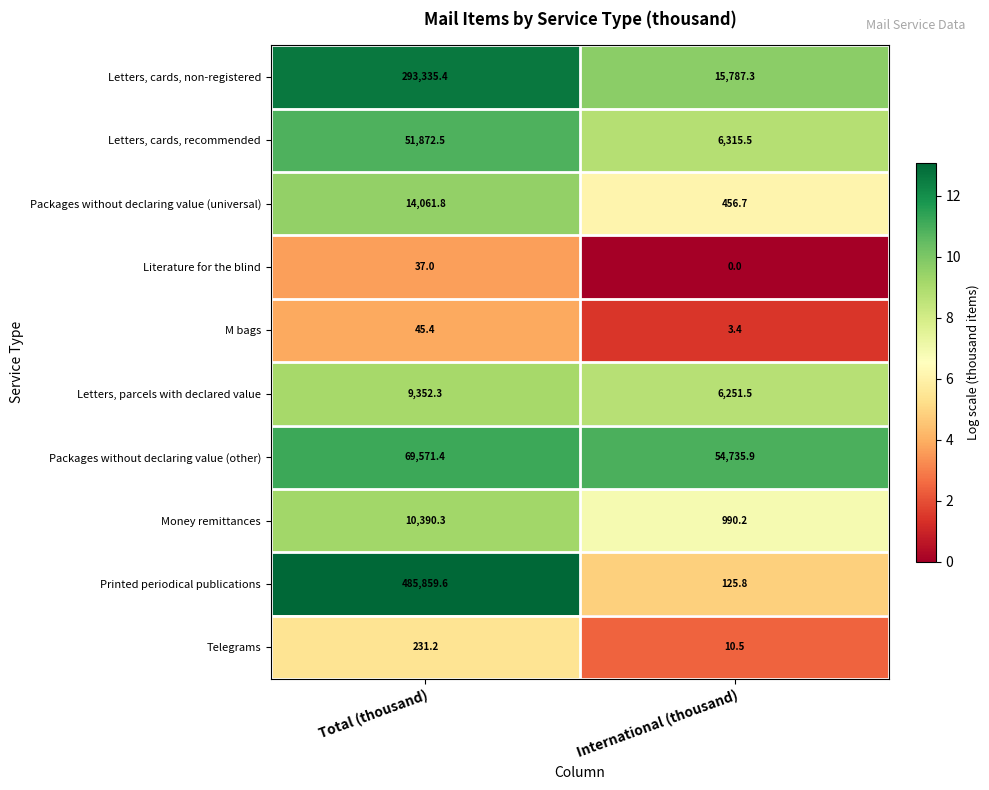

What is the difference between the highest and lowest values at International (thousand)?

54735.9